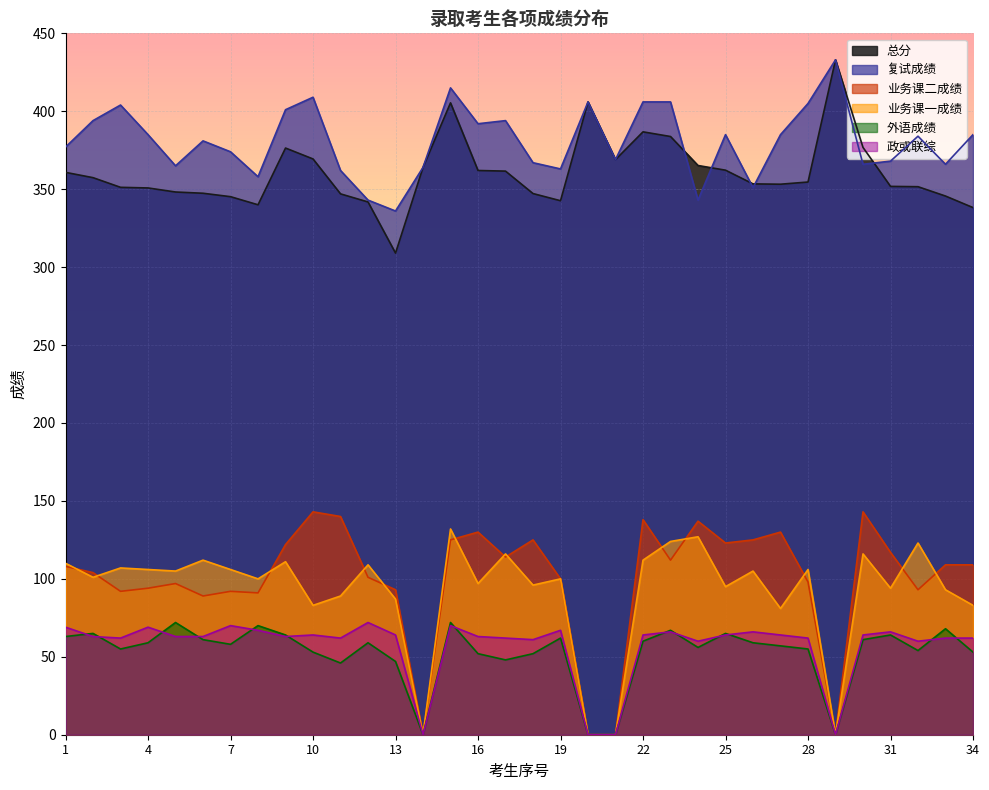

Is it true that 外语成绩 equals 95.6 at 5?

False